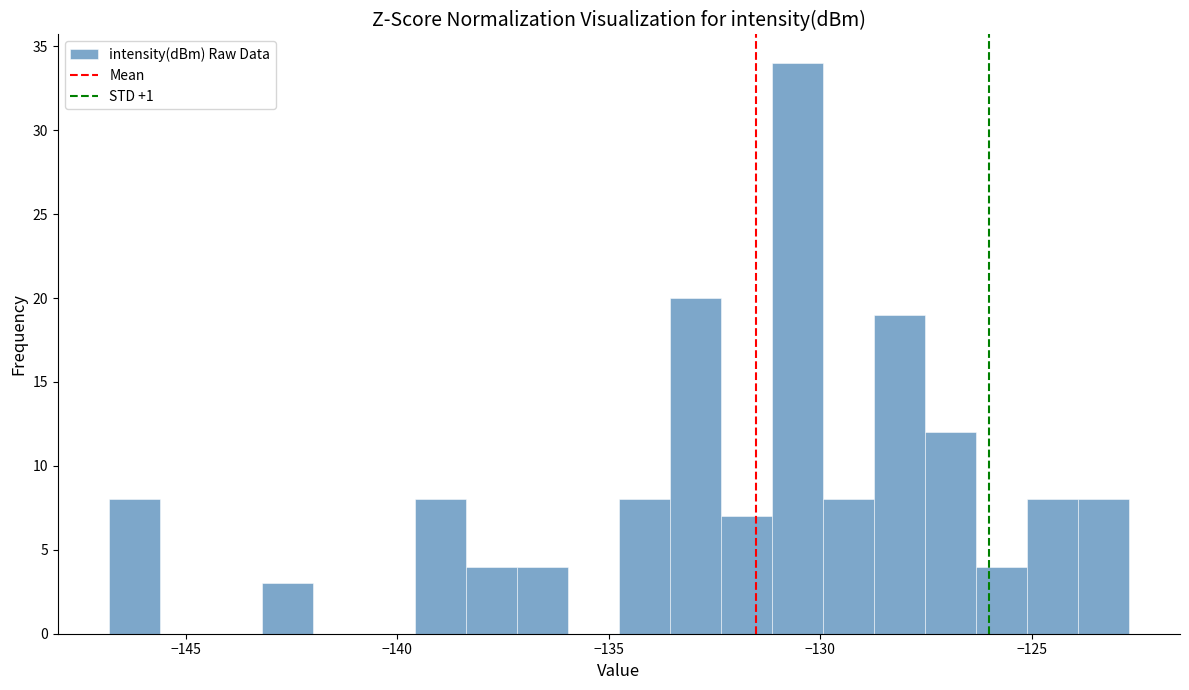

Read against the x-axis, roughly where is the centre of the tallest bar?

-130.5